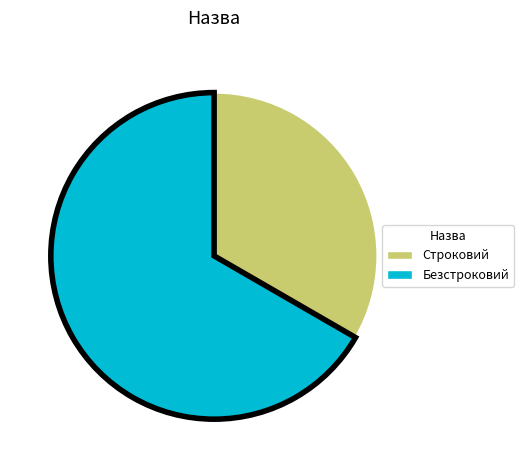

What is the largest slice in the pie chart?

Безстроковий